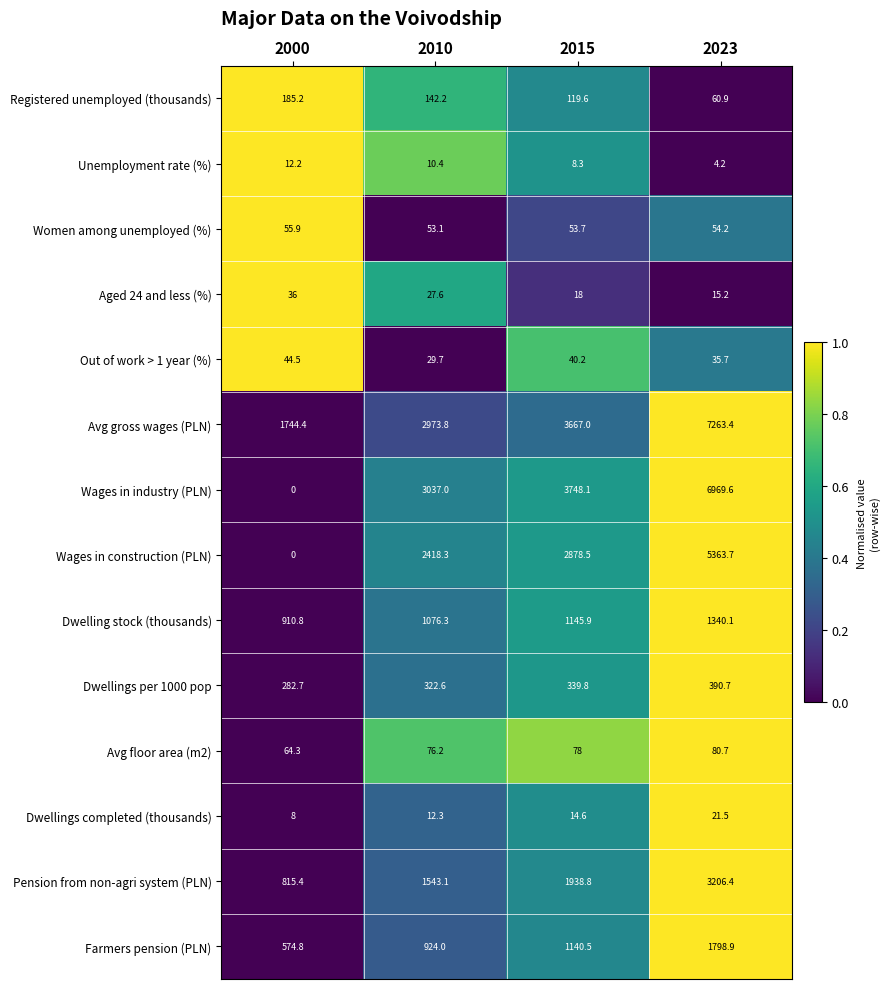

What is the difference between the highest and lowest values at 2015?

3739.8